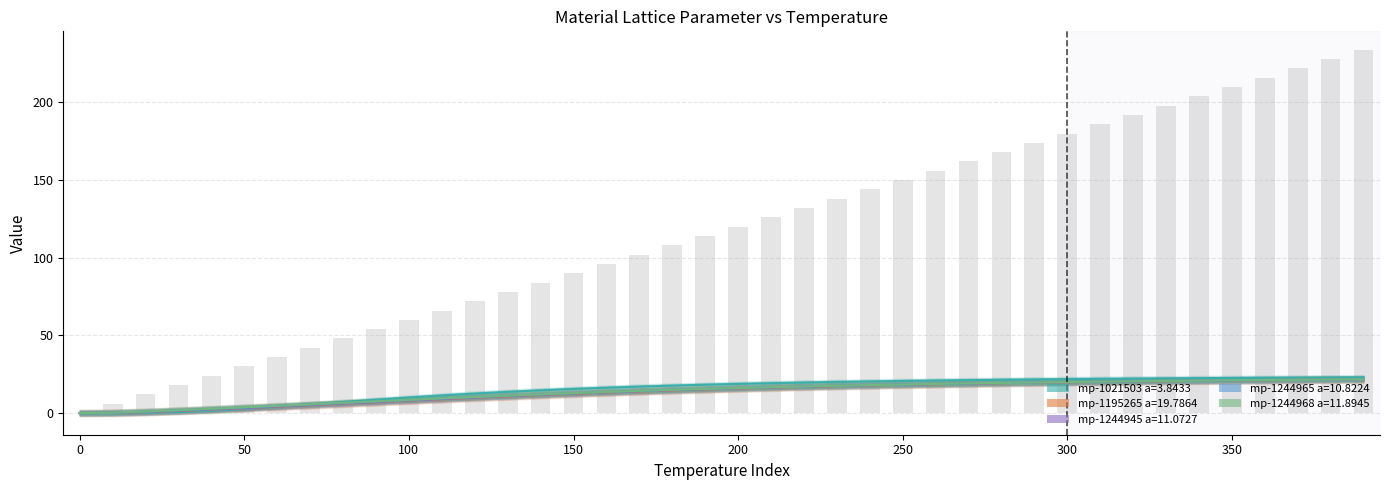

How many values are above zero?

39